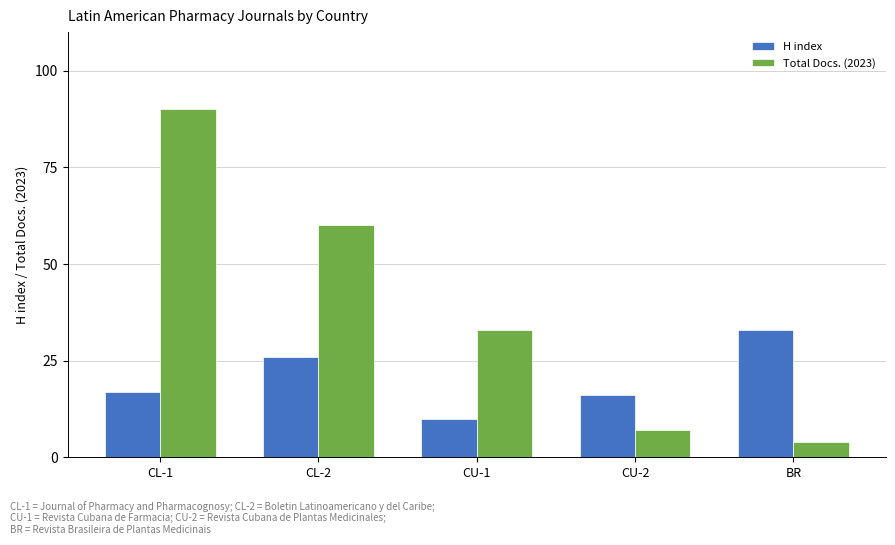

Is it true that Total Docs. (2023) equals 62 at CL-1?

False